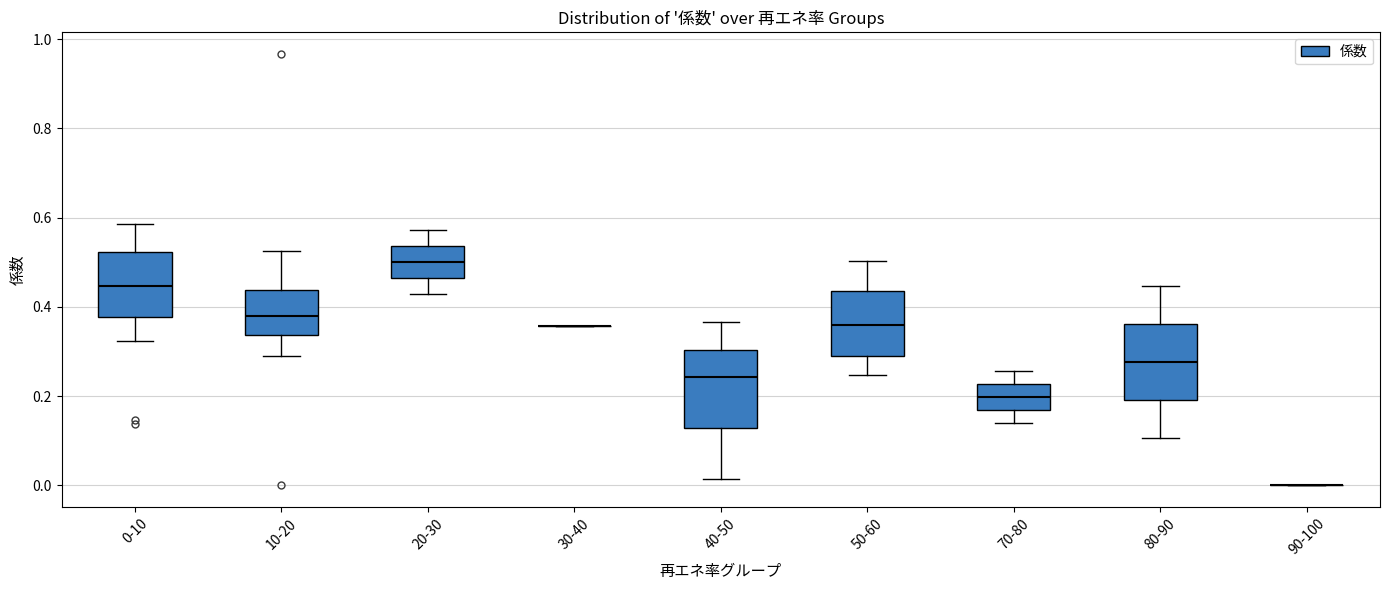

Reading left to right, read every box against the y-axis: the position of its median line, the range the box covers, and the ends of its whiskers. The values are not printed on the chart, so give them approximately, as read against the axis.

0-10: median 0.44, box 0.38 to 0.52, whiskers 0.32 to 0.58
10-20: median 0.38, box 0.34 to 0.44, whiskers 0.30 to 0.52
20-30: median 0.50, box 0.46 to 0.54, whiskers 0.44 to 0.58
30-40: box collapsed to a line at 0.36, whiskers 0.36 to 0.36
40-50: median 0.24, box 0.12 to 0.30, whiskers 0.02 to 0.36
50-60: median 0.36, box 0.30 to 0.44, whiskers 0.24 to 0.50
70-80: median 0.20, box 0.16 to 0.22, whiskers 0.14 to 0.26
80-90: median 0.28, box 0.20 to 0.36, whiskers 0.10 to 0.44
90-100: box collapsed to a line at 0.00, whiskers 0.00 to 0.00